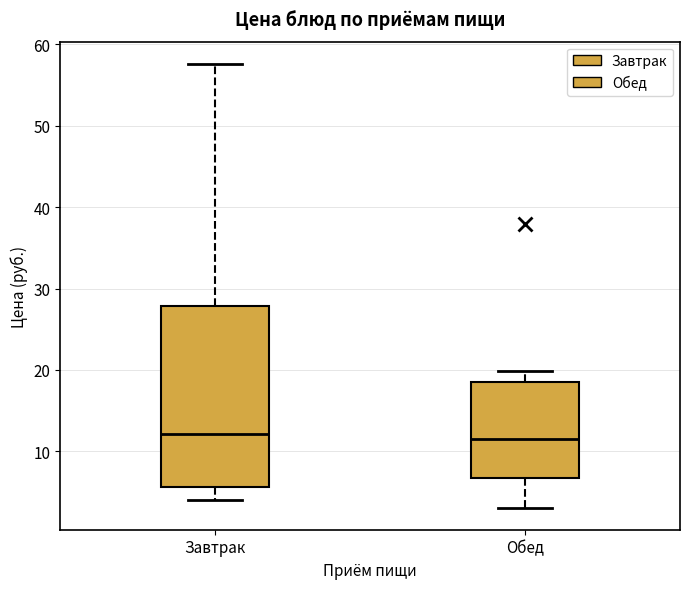

Reading left to right, transcribe this box plot: for each box, give where its median line is, the range the box spans, and where its two whiskers end, as read against the y-axis. The values are not printed on the chart, so give them approximately, as read against the axis.

Завтрак: median 12, box 6 to 28, whiskers 4 to 58
Обед: median 12, box 7 to 18, whiskers 3 to 20